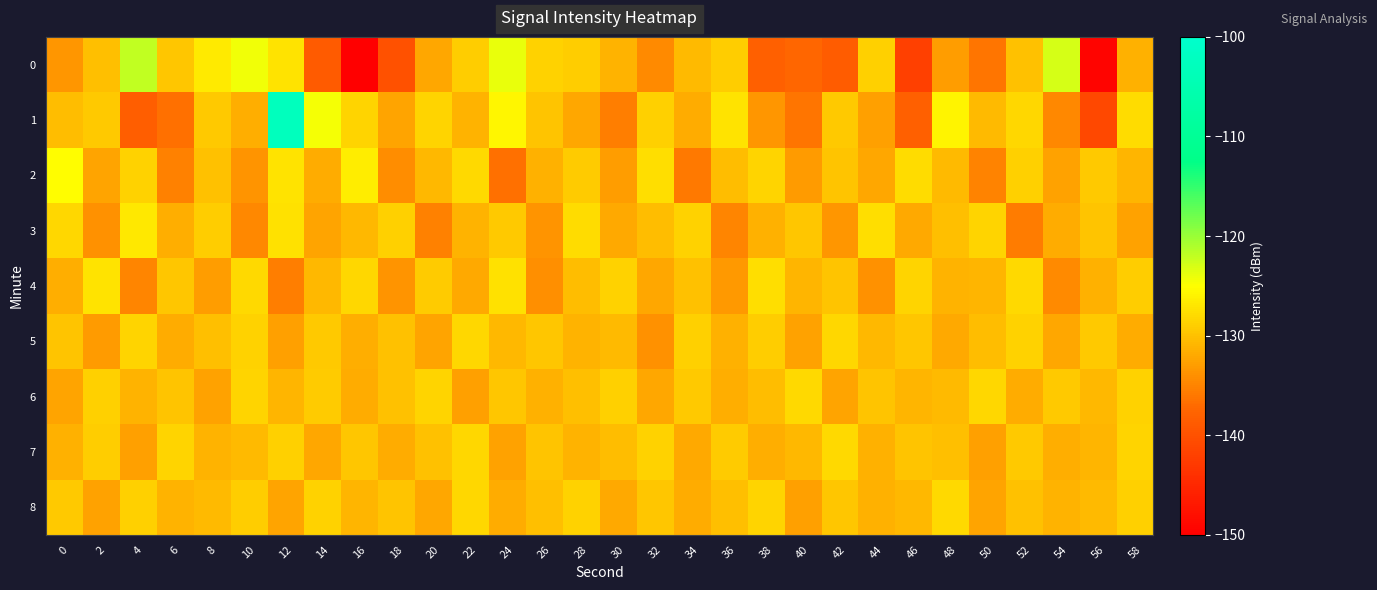

Rank the series at 0 from highest to lowest value.

2, 3, 8, 5, 1, 7, 4, 6, 0